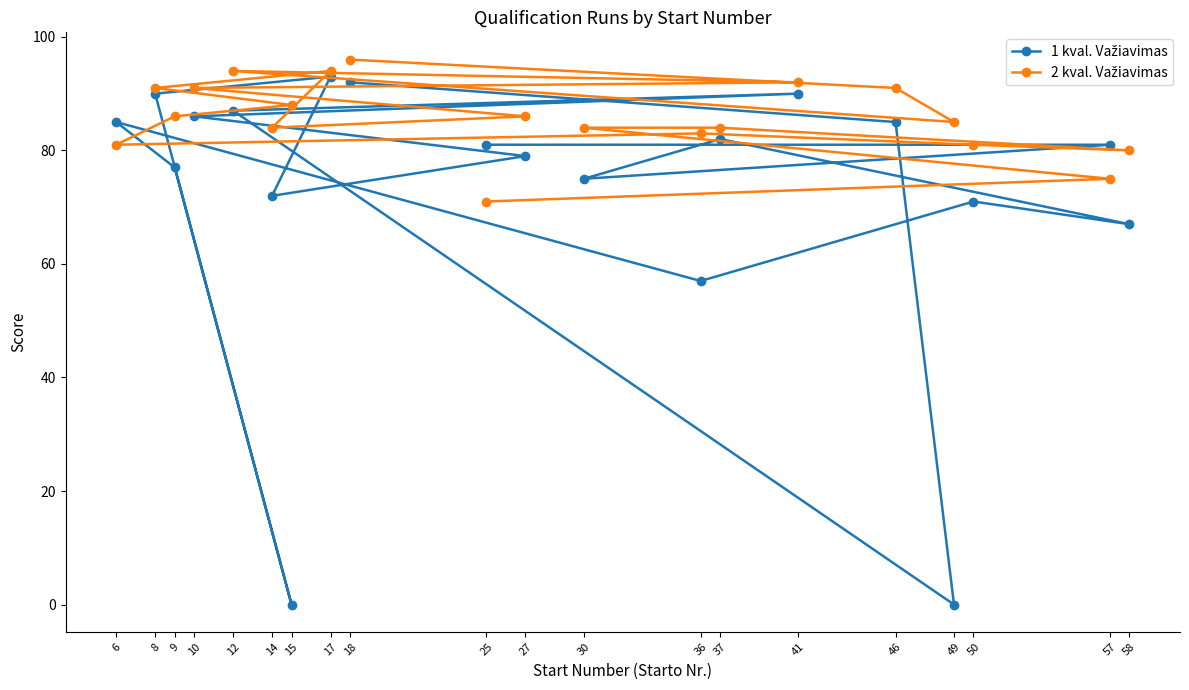

What is the spread (max minus min) of values at 49?

85